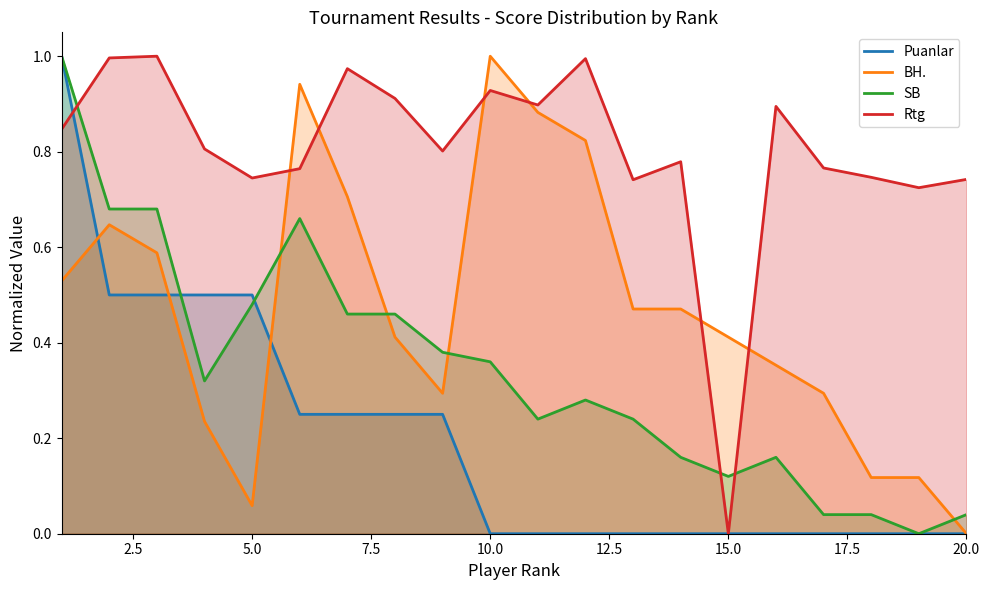

At which label does Rtg reach its minimum?

15